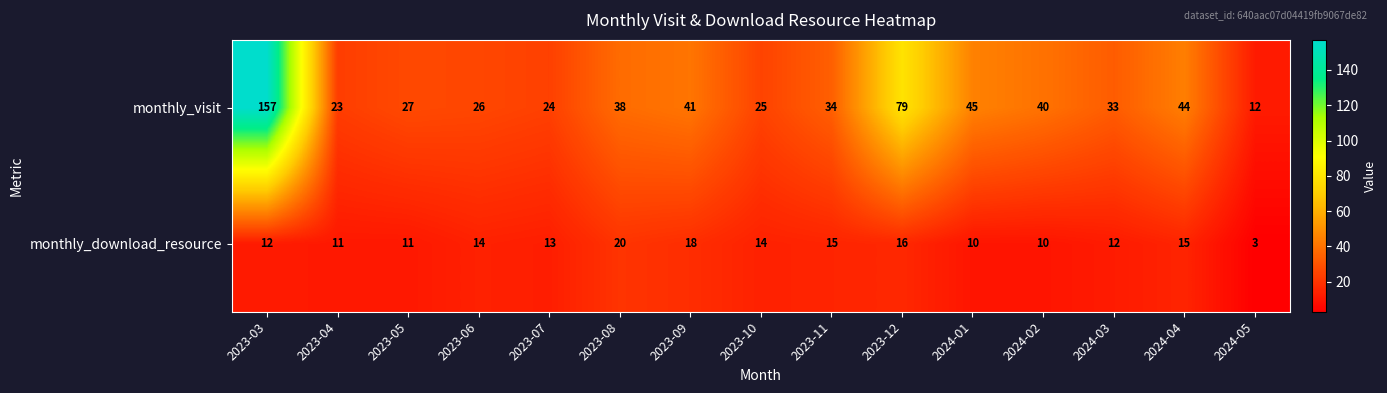

How many data points in monthly_download_resource are less than 13?

7